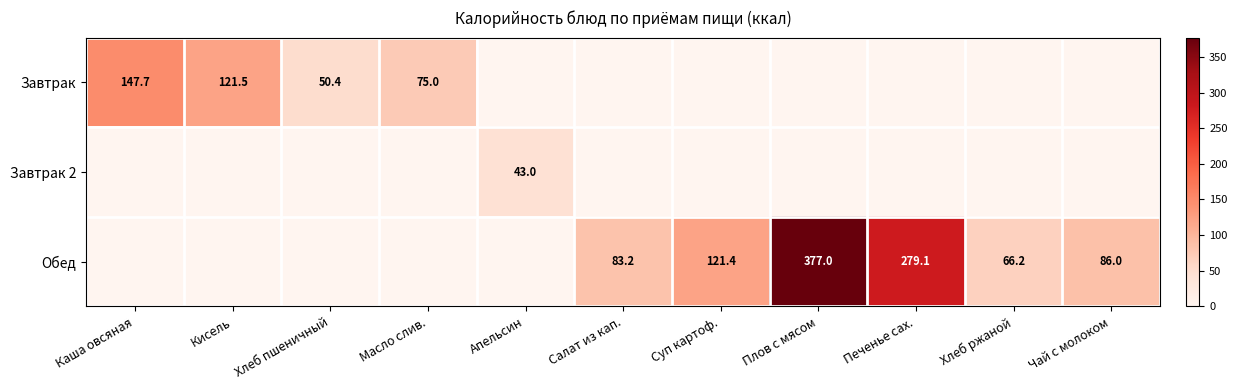

What is the maximum value for Завтрак 2?

43.0